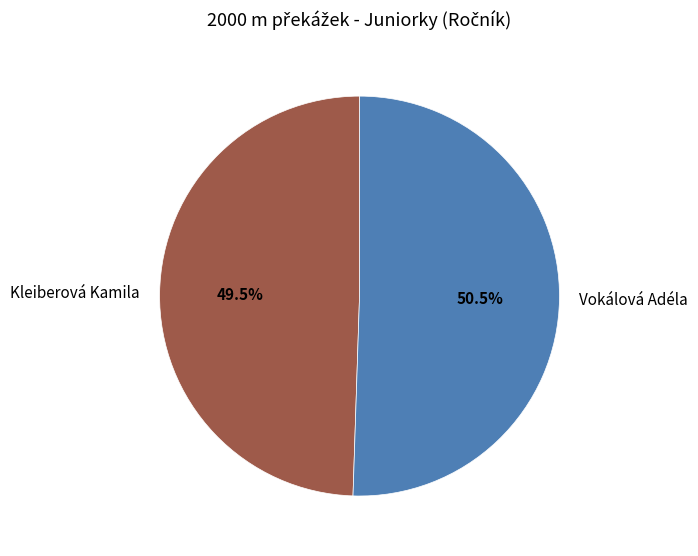

How many segments does this pie chart have?

2